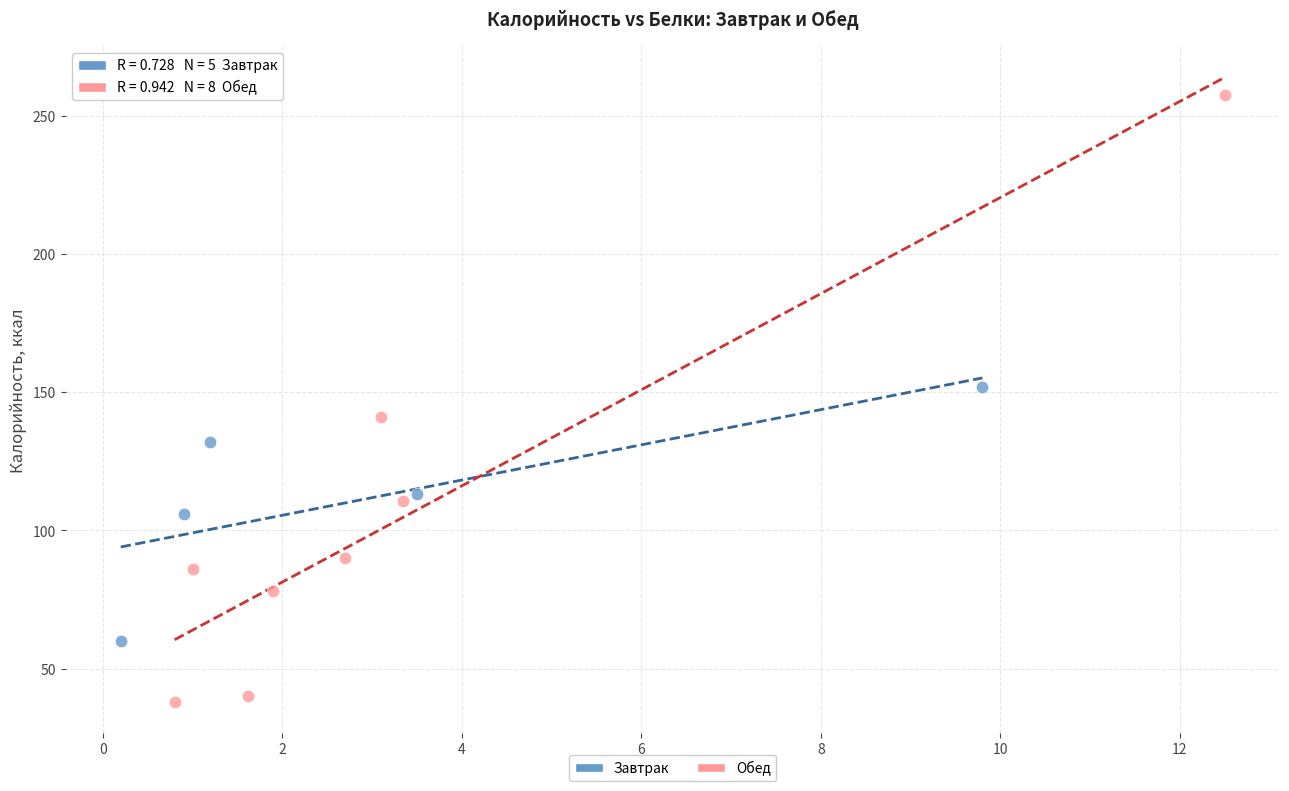

Which series reaches the minimum Y coordinate?

Обед